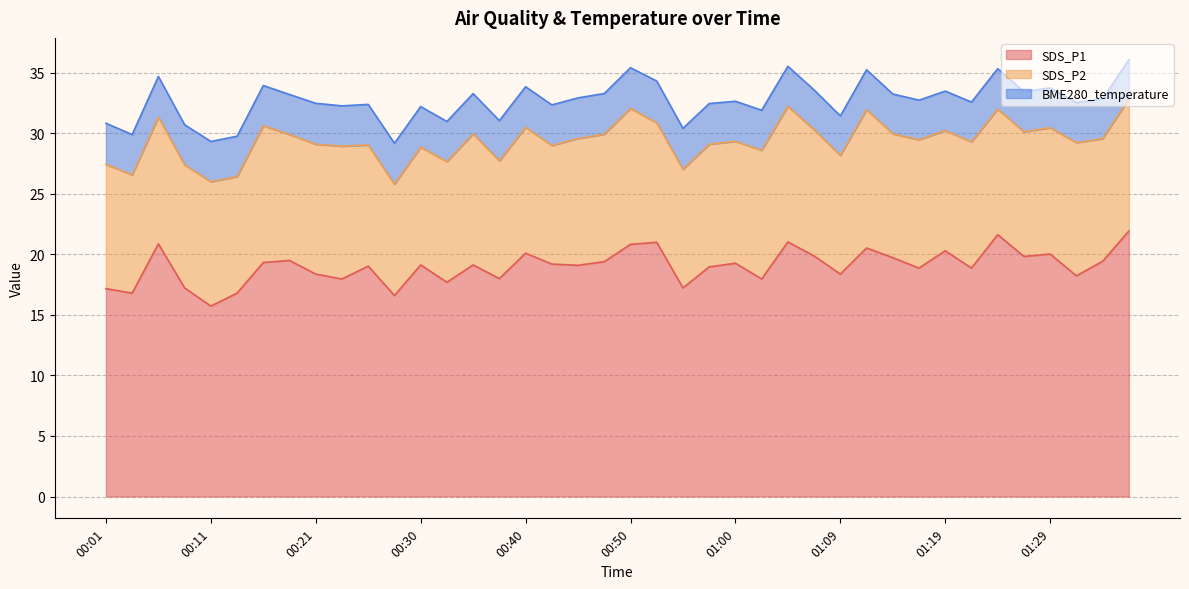

True or false: BME280_temperature and SDS_P2 intersect in this chart.

False